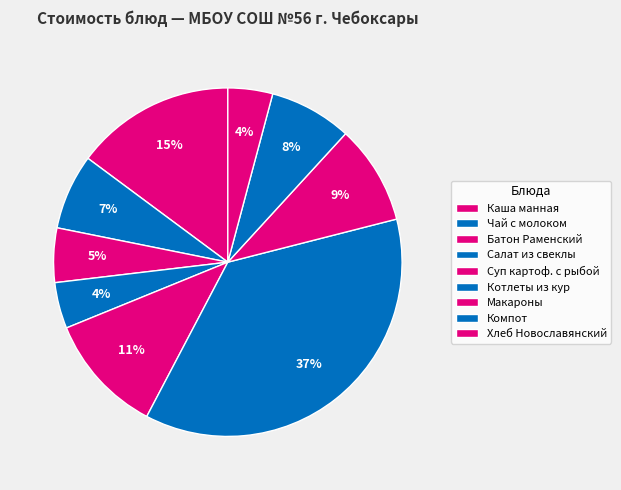

To the nearest percent, what is the average slice percentage?

11%